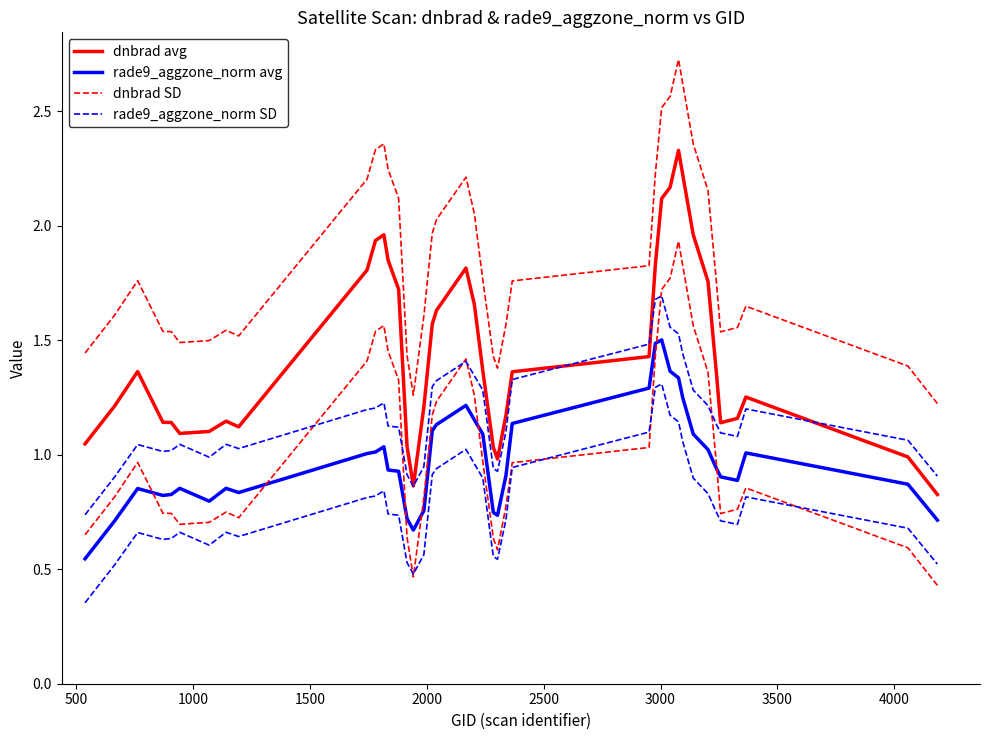

Is the value of rade9_aggzone_norm SD at 25 greater than the value of dnbrad avg at 38?

Yes